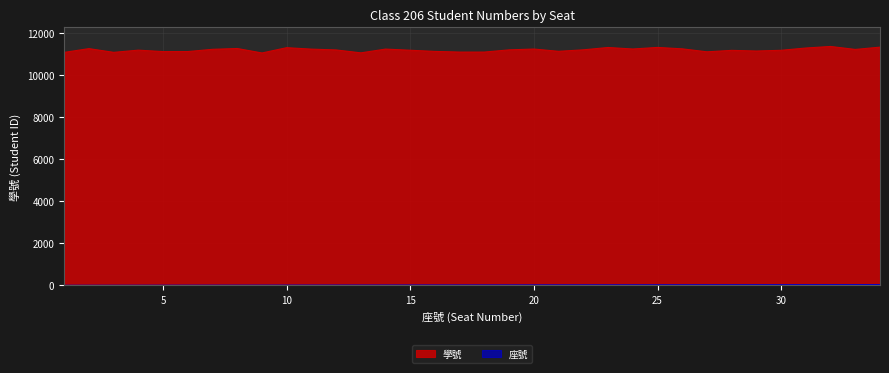

True or false: 座號 and 學號 cross at least once.

False